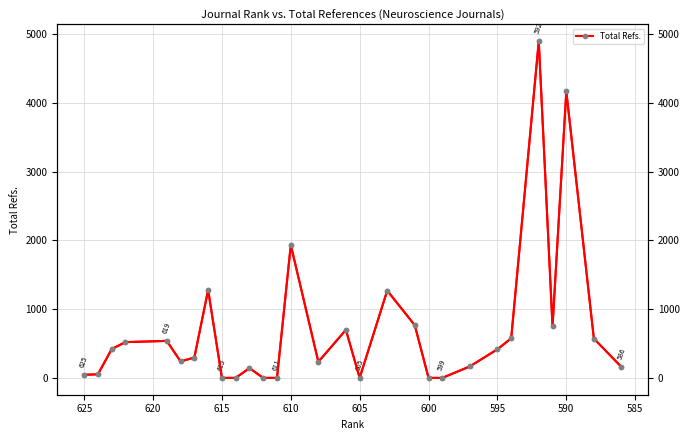

At how many categories does at least one series exceed 3660?

2